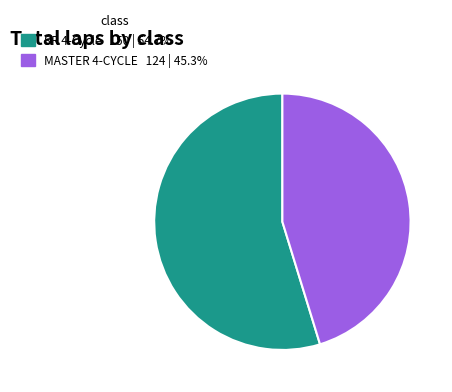

What is the majority slice?

SR 4-Cycle